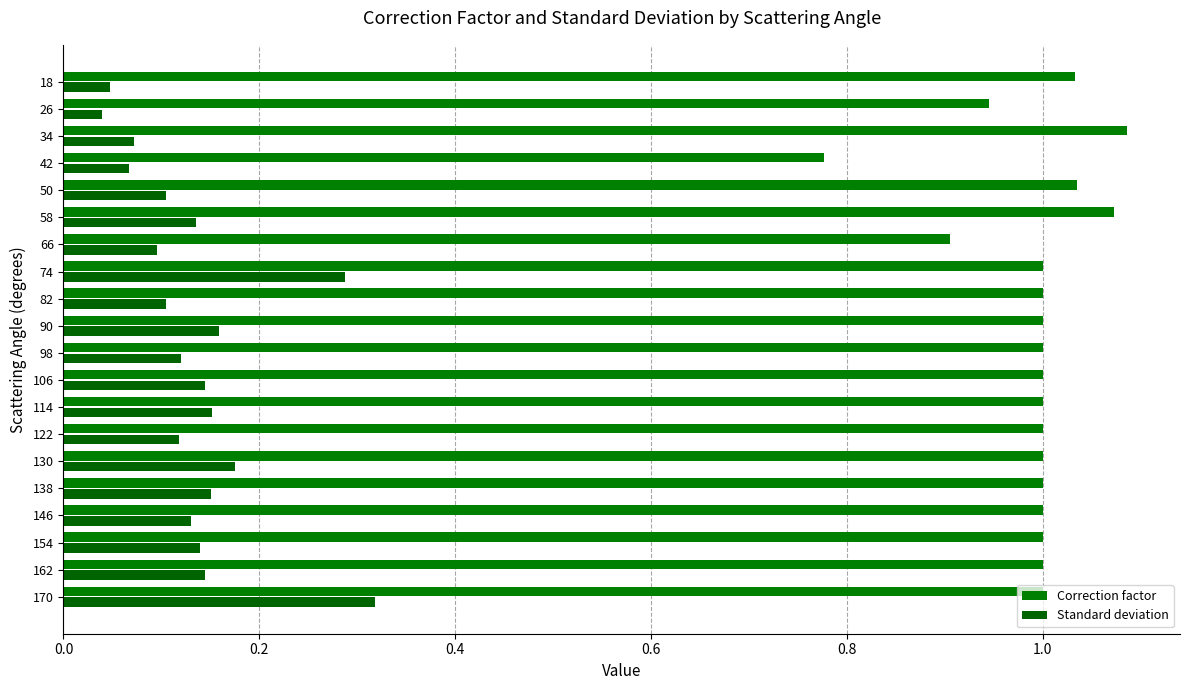

Which series has the largest total across all categories?

Correction factor